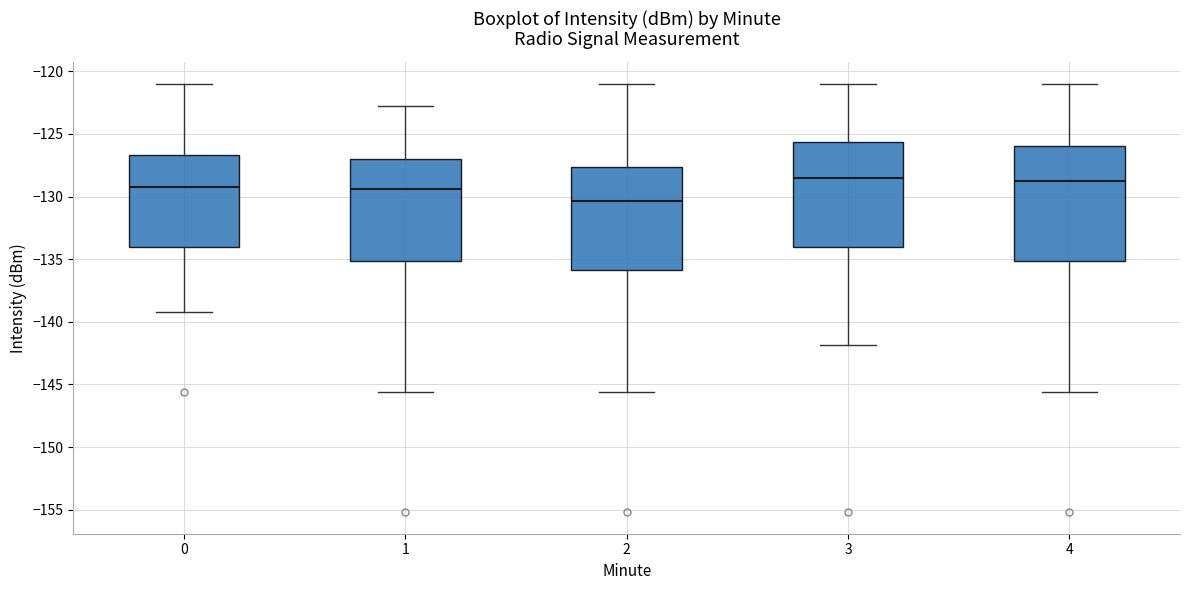

Reading left to right, transcribe this box plot: for each box, give where its median line is, the range the box spans, and where its two whiskers end, as read against the y-axis. The values are not printed on the chart, so give them approximately, as read against the axis.

0: median -129.5, box -134.0 to -126.5, whiskers -139.0 to -121.0
1: median -129.5, box -135.0 to -127.0, whiskers -145.5 to -123.0
2: median -130.5, box -136.0 to -127.5, whiskers -145.5 to -121.0
3: median -128.5, box -134.0 to -125.5, whiskers -142.0 to -121.0
4: median -129.0, box -135.0 to -126.0, whiskers -145.5 to -121.0